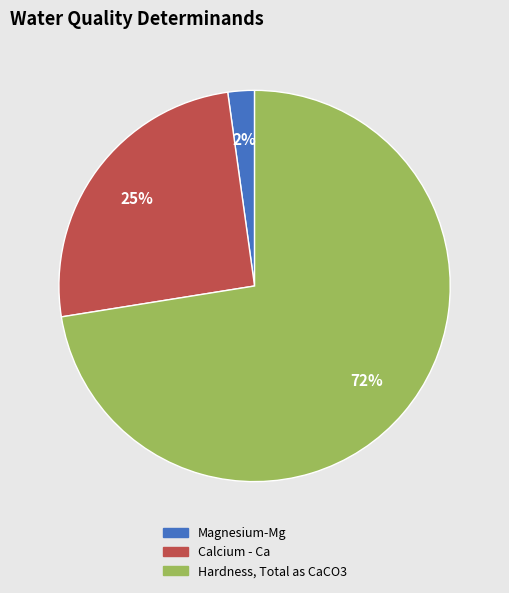

To the nearest percent, what portion does Calcium - Ca represent?

25%